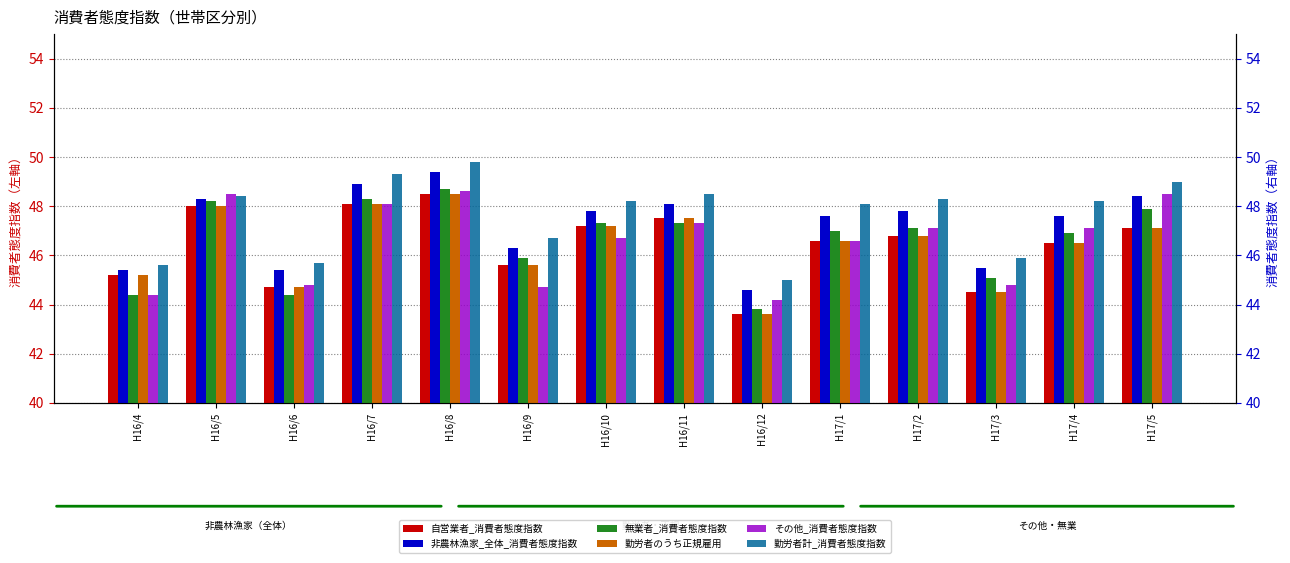

What is the sum of the 無業者_消費者態度指数 values at H16/9 and H17/5?

93.8